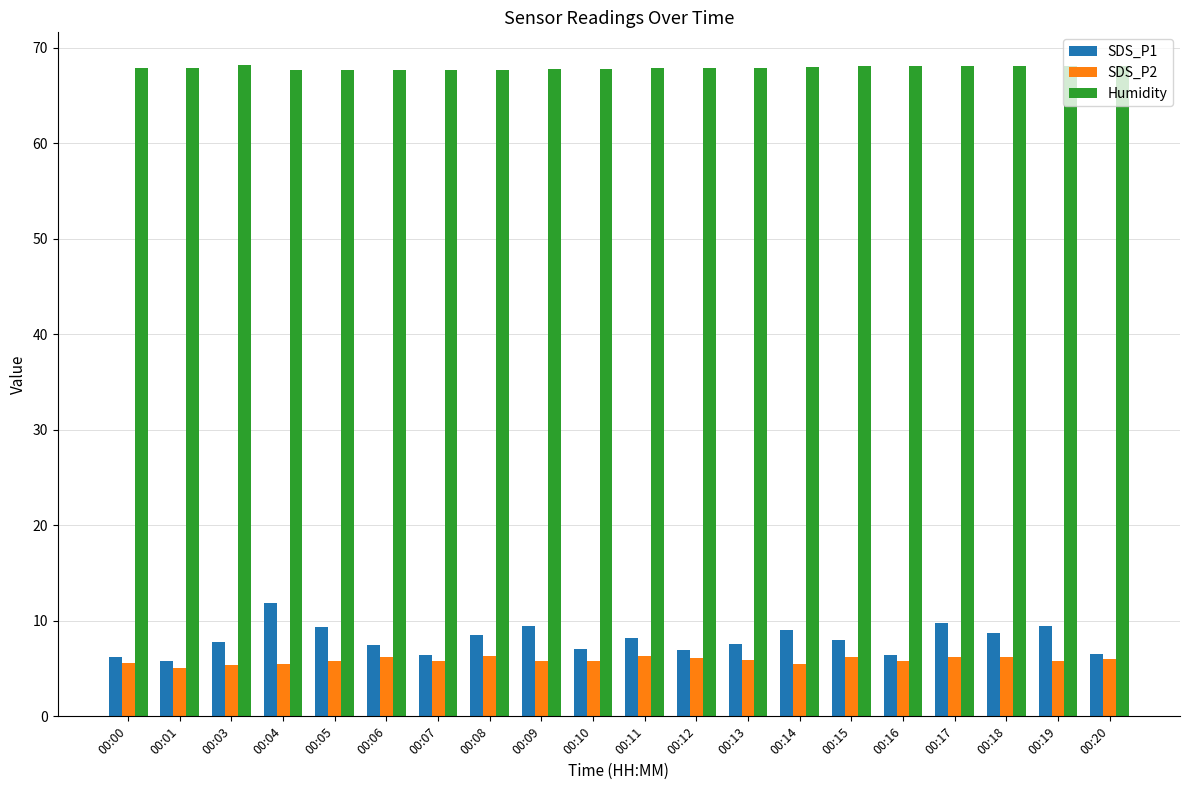

What is the spread (max minus min) of values at 00:13?

62.0